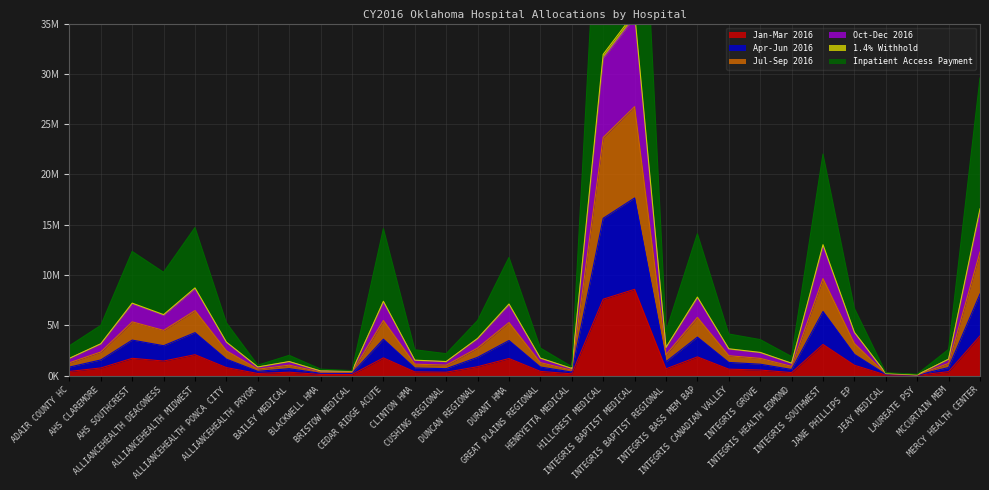

List the labels in order of Apr-Jun 2016 value, smallest first.

LAUREATE PSY, JEAY MEDICAL, BRISTOW MEDICAL, BLACKWELL HMA, HENRYETTA MEDICAL, ALLIANCEHEALTH PRYOR, INTEGRIS HEALTH EDMOND, BAILEY MEDICAL, CUSHING REGIONAL, CLINTON HMA, MCCURTAIN MEM, ADAIR COUNTY HC, GREAT PLAINS REGIONAL, INTEGRIS GROVE, INTEGRIS CANADIAN VALLEY, INTEGRIS BAPTIST REGIONAL, AHS CLAREMORE, ALLIANCEHEALTH PONCA CITY, DUNCAN REGIONAL, JANE PHILLIPS EP, ALLIANCEHEALTH DEACONESS, DURANT HMA, AHS SOUTHCREST, CEDAR RIDGE ACUTE, INTEGRIS BASS MEM BAP, ALLIANCEHEALTH MIDWEST, INTEGRIS SOUTHWEST, MERCY HEALTH CENTER, HILLCREST MEDICAL, INTEGRIS BAPTIST MEDICAL